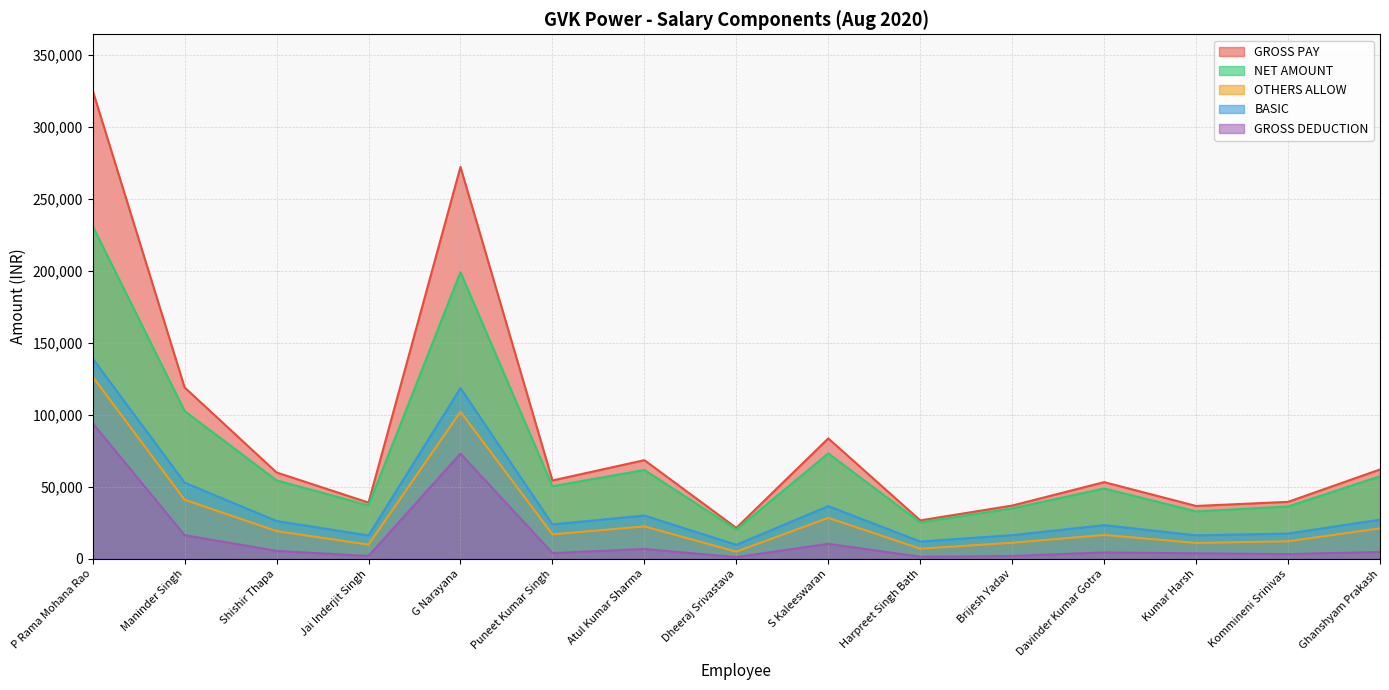

At how many categories does at least one series exceed 135903?

2